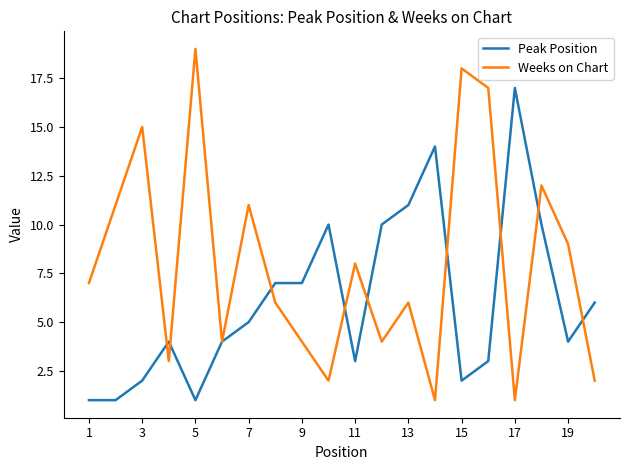

What is the greatest value displayed?

19